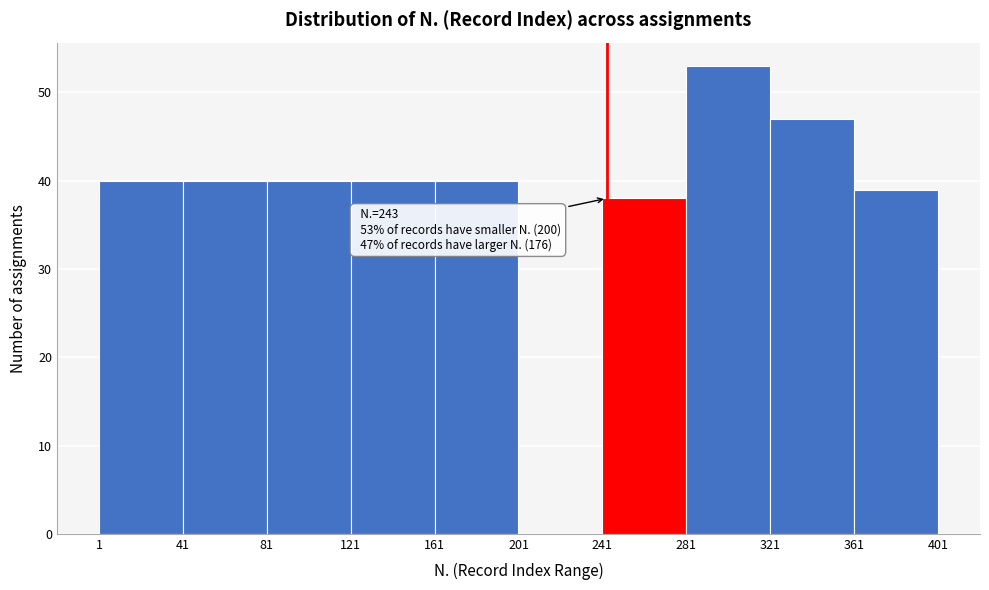

Which range on the x-axis has the tallest bar?

281 to 321